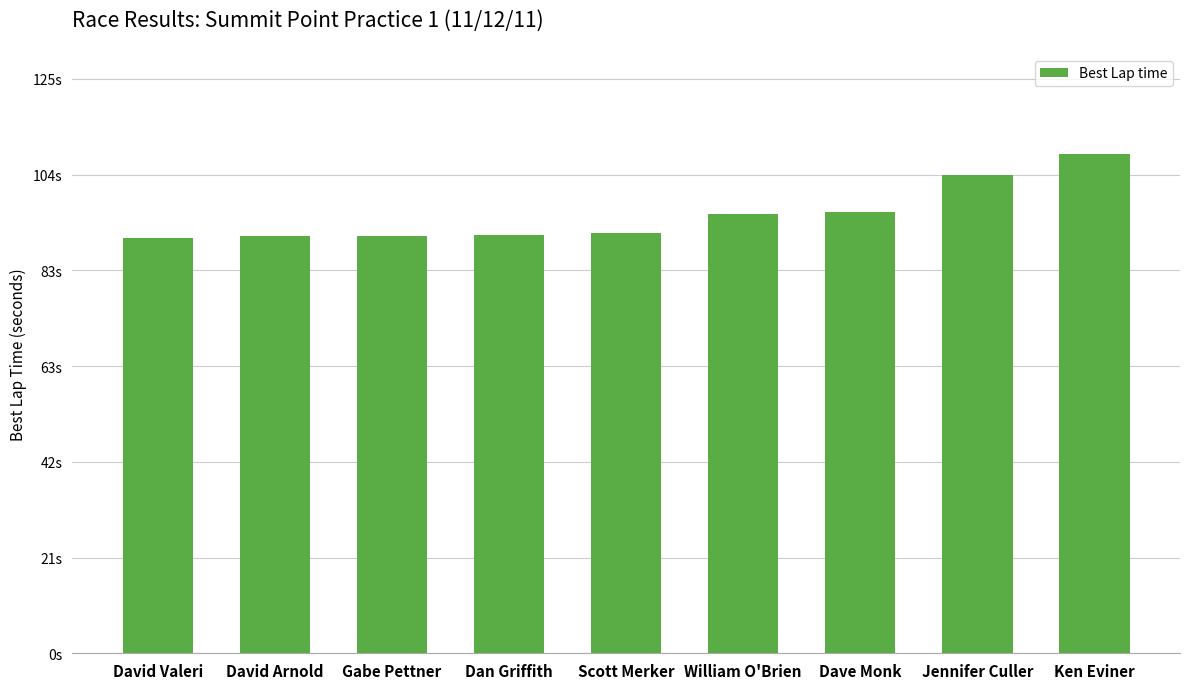

Rank the categories by value from highest to lowest.

Ken Eviner, Jennifer Culler, Dave Monk, William O'Brien, Scott Merker, Dan Griffith, Gabe Pettner, David Arnold, David Valeri